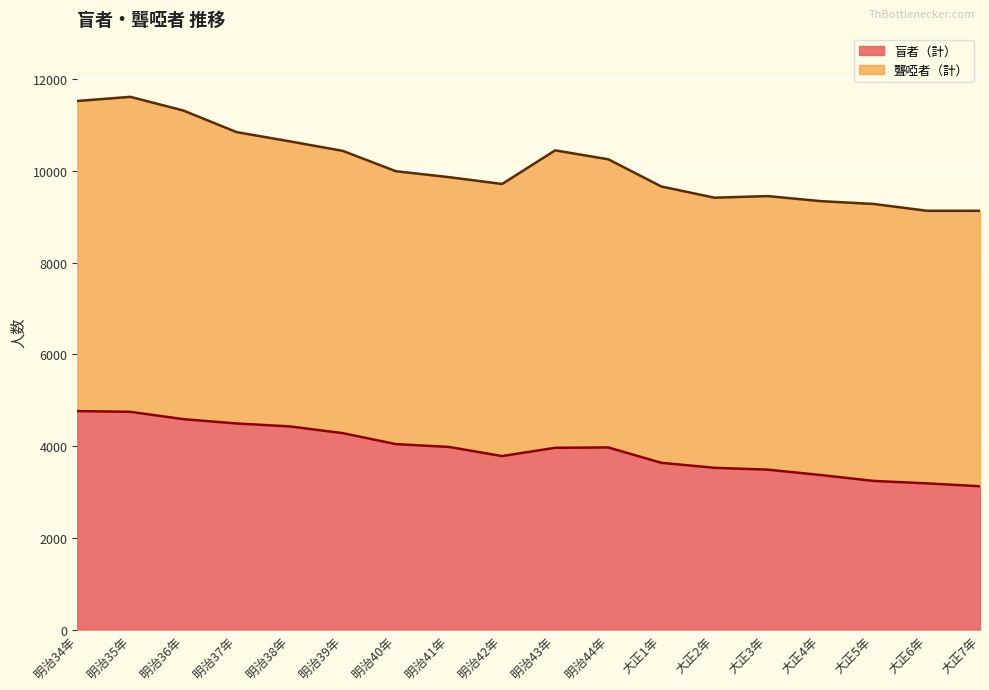

At which category does the chart reach its minimum across all series?

大正7年